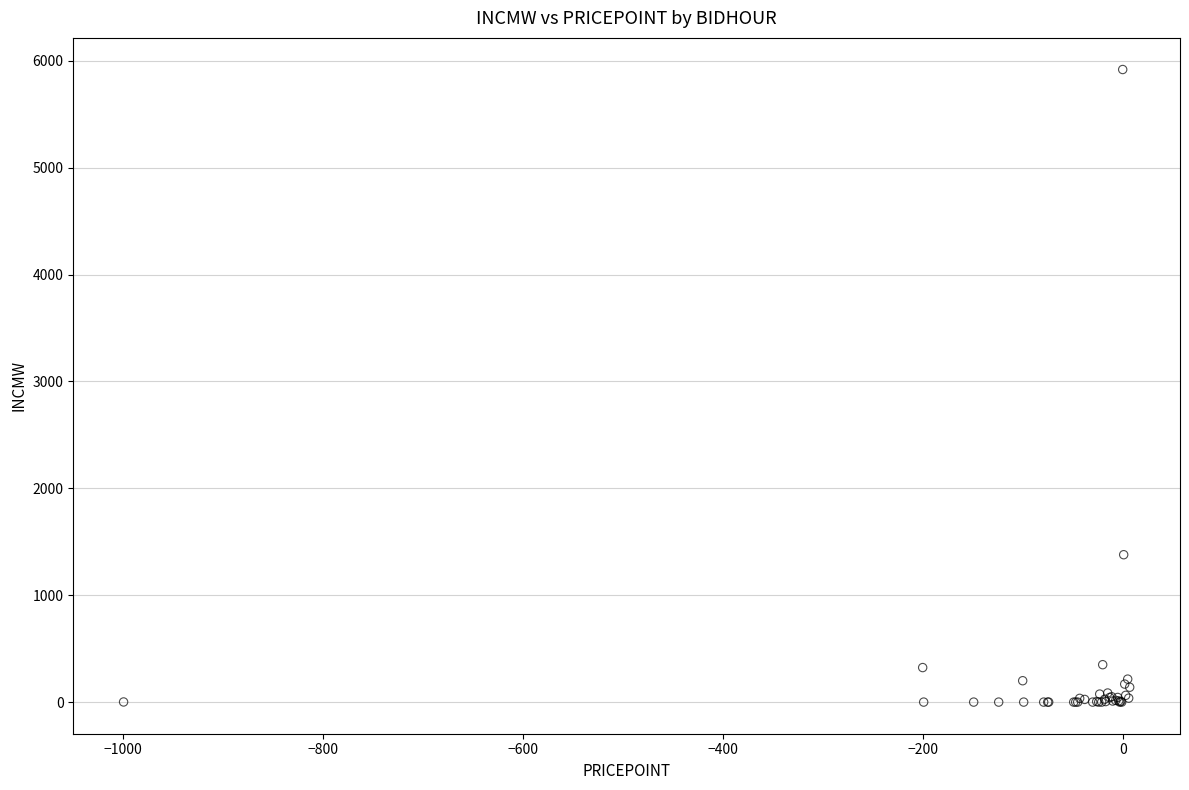

What Y value in the scatter plot is closest to 2959?

1379.0